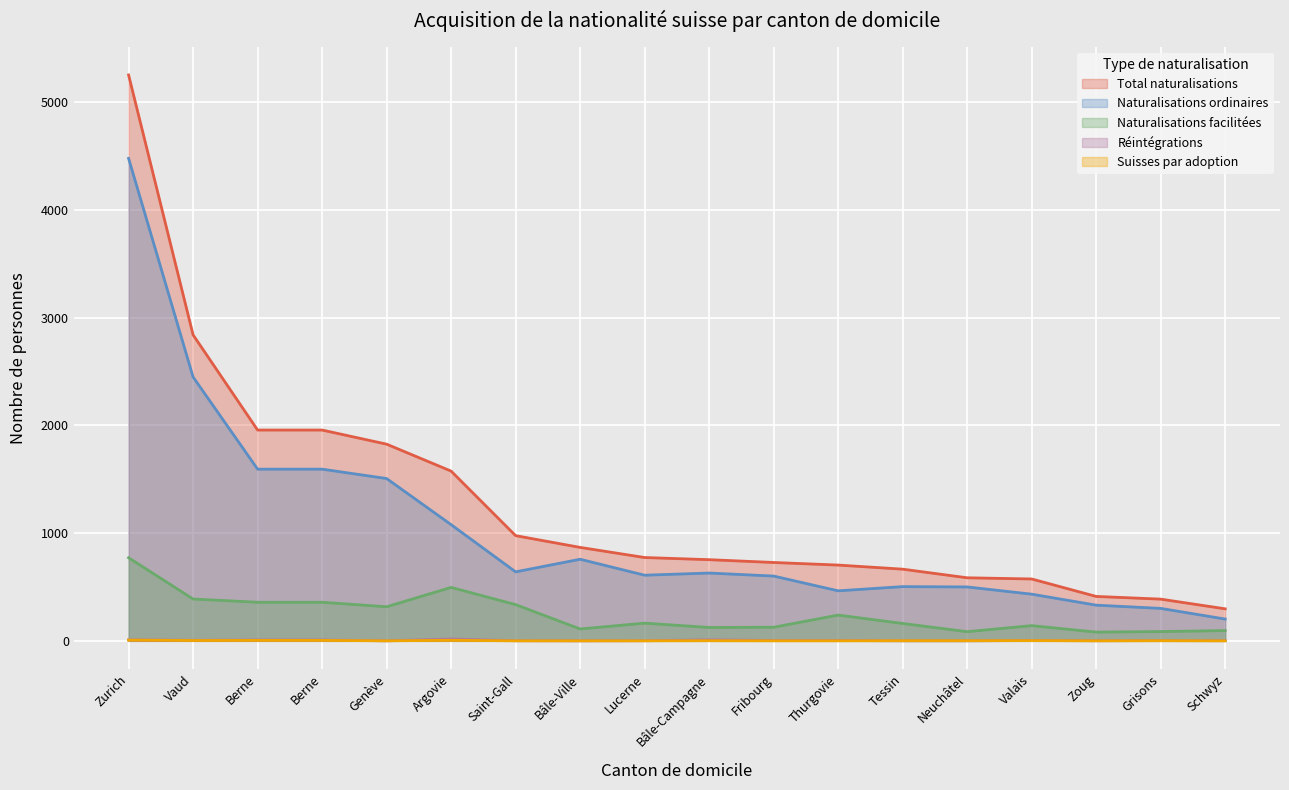

What are all the series names shown in the legend?

Total naturalisations, Naturalisations ordinaires, Naturalisations facilitées, Réintégrations, Suisses par adoption